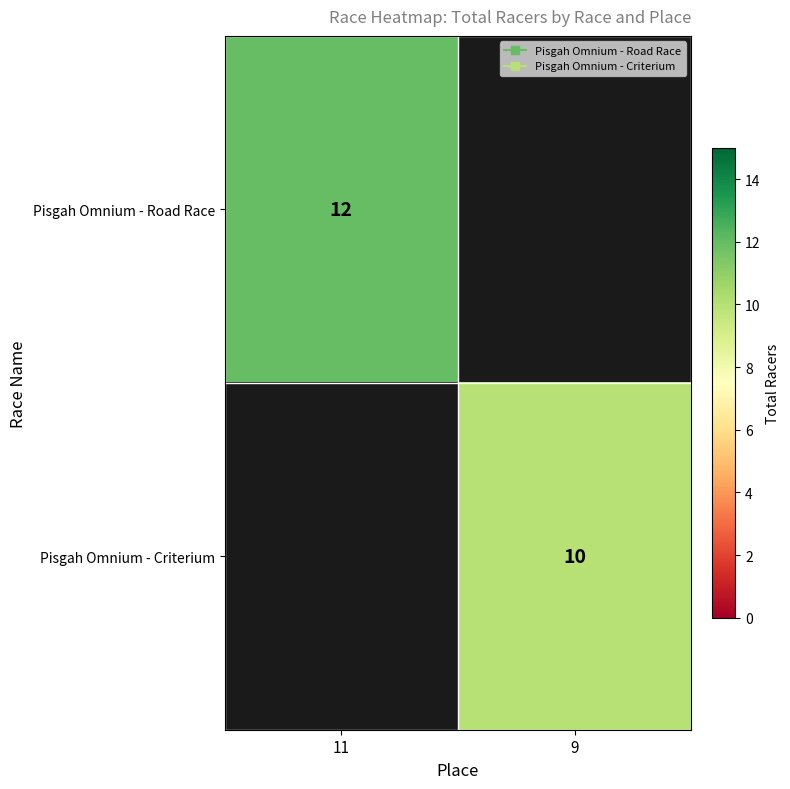

Rank the series by their maximum value, from highest to lowest.

Pisgah Omnium - Road Race, Pisgah Omnium - Criterium